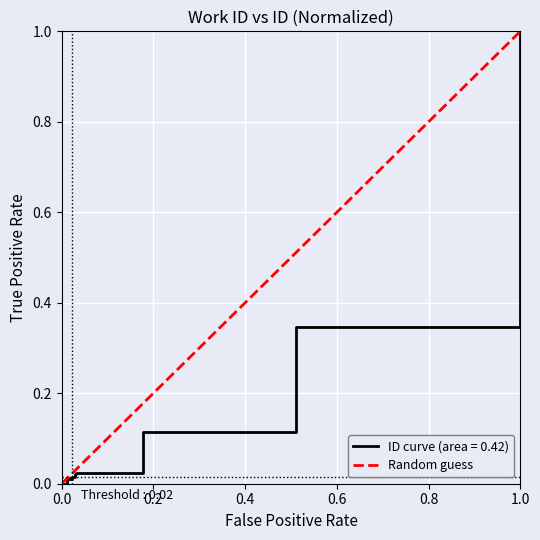

True or false: ID curve (area = 0.42) has a value of 1.0 at 1.0.

True